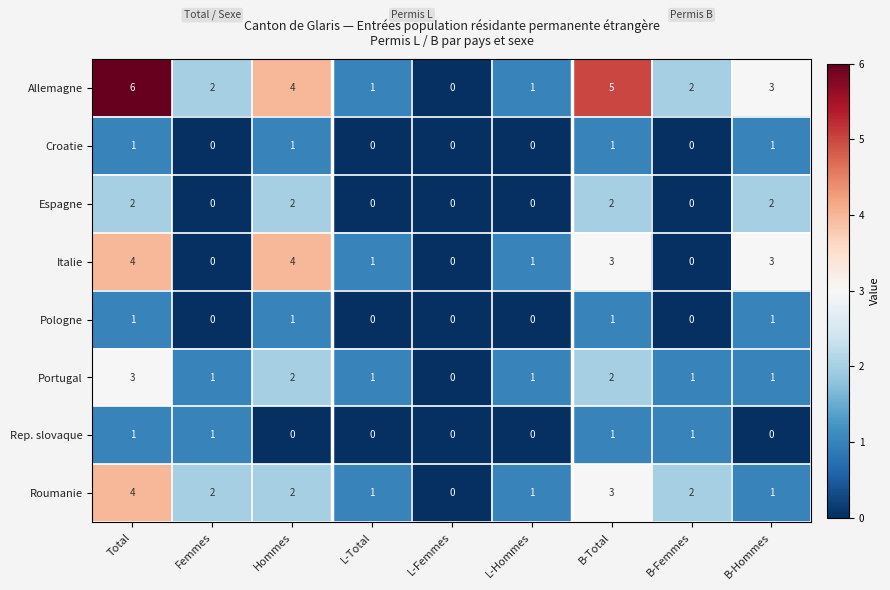

How many Espagne values are between 0 and 2?

9